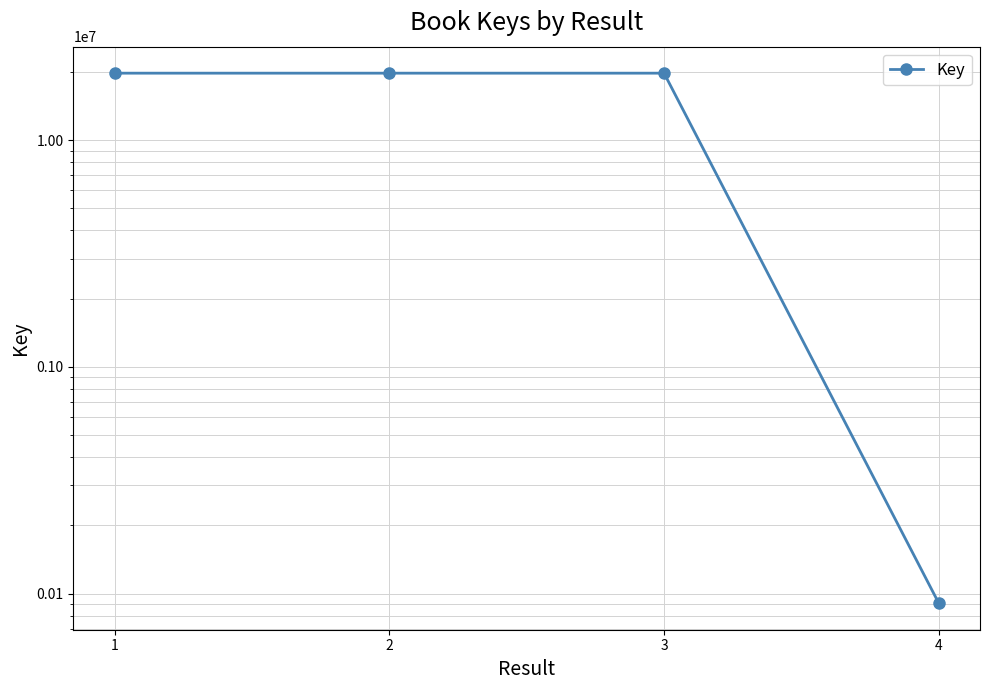

Rank the categories by value from highest to lowest.

2, 1, 3, 4